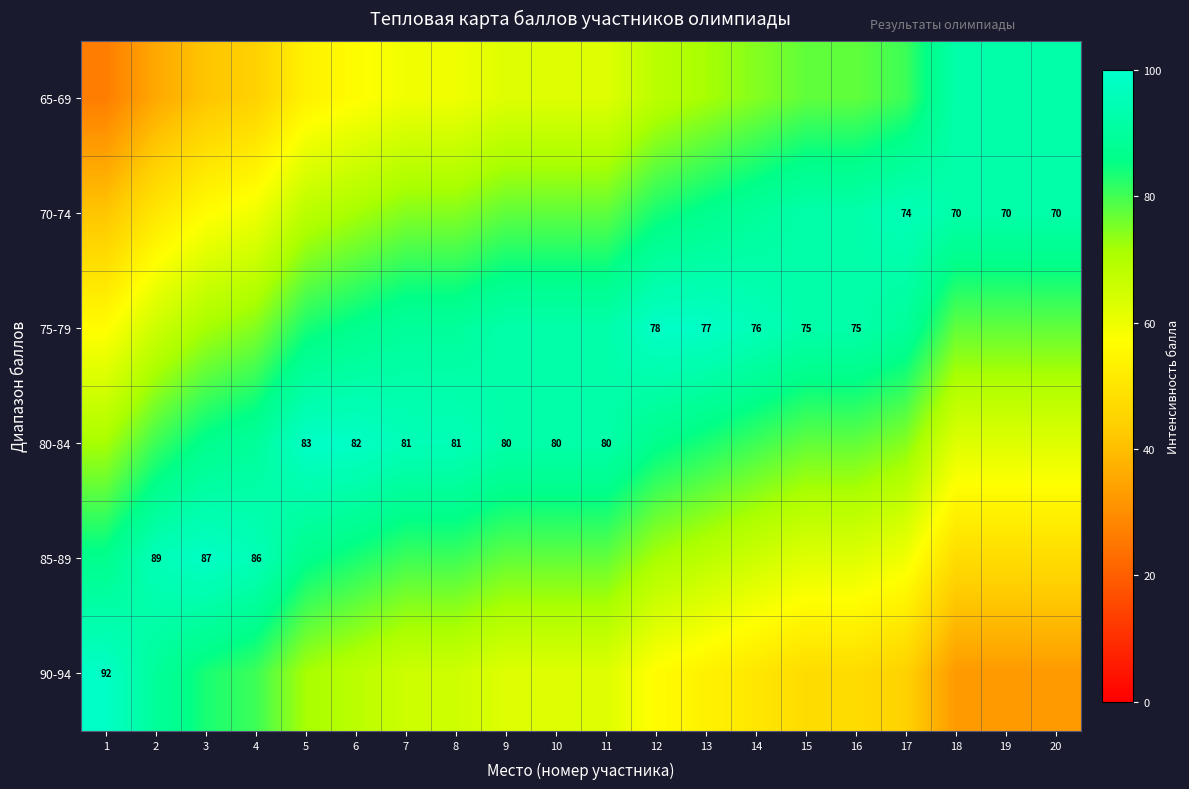

The 80-84 series shows 80.0 at 11. True or false?

True